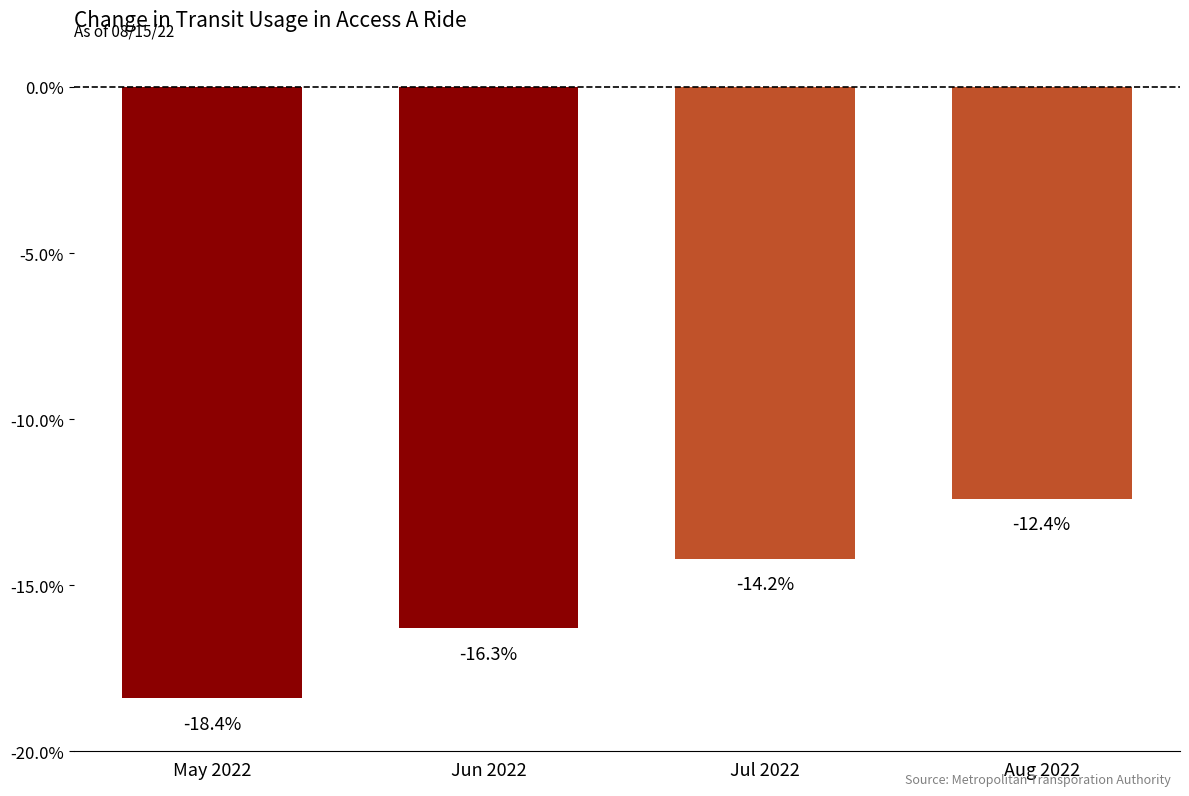

What is the minimum value shown in the chart?

-18.4